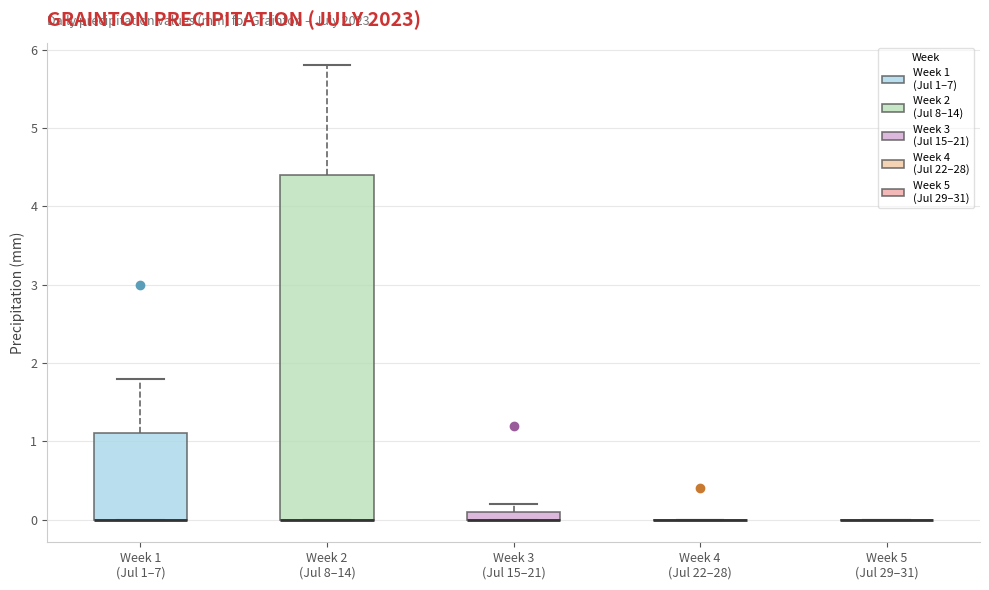

Comparing the boxes themselves (not the whiskers), which one is the tallest?

Week 2 (Jul 8–14)